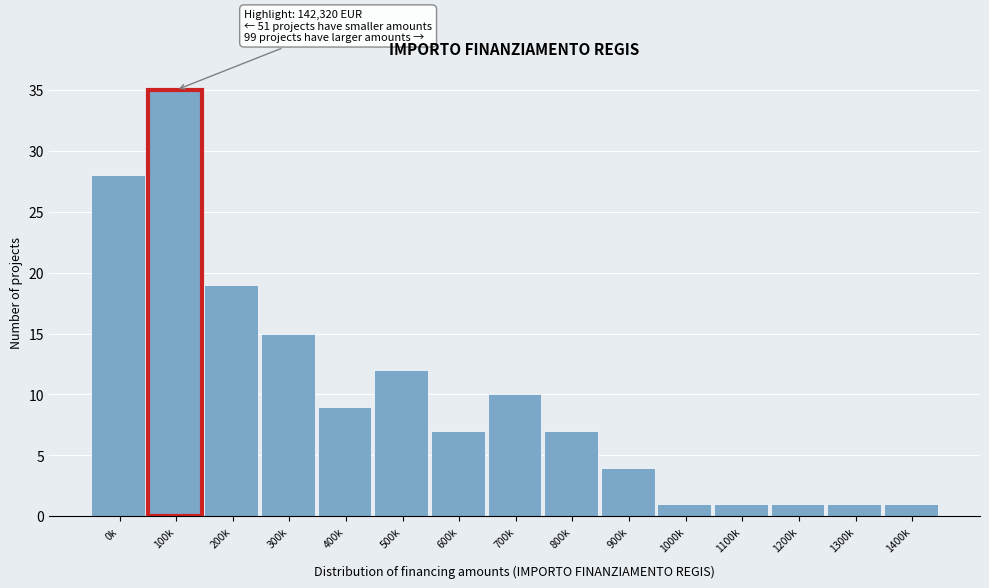

Reading right to left, extract all data points from this chart.

1400k=1	1300k=1	1200k=1	1100k=1	1000k=1	900k=4	800k=7	700k=10	600k=7	500k=12	400k=9	300k=15	200k=19	100k=35	0k=28